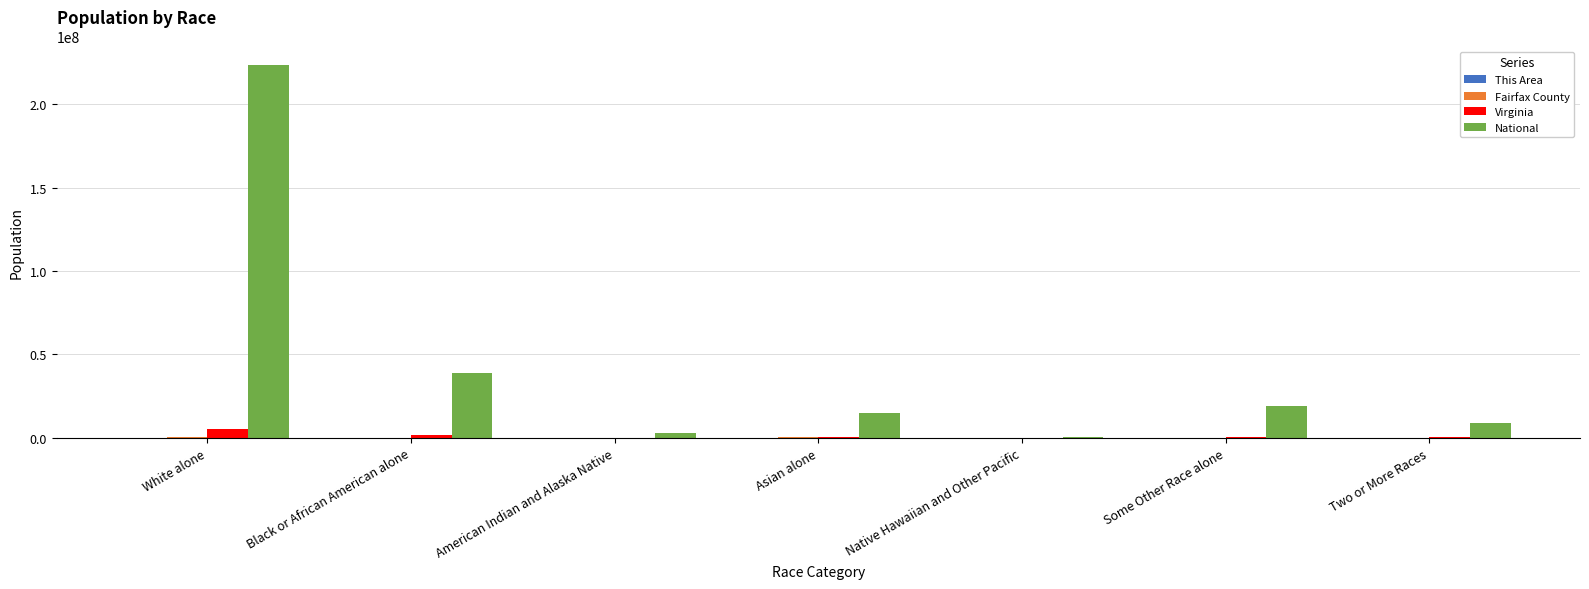

At which category does the chart reach its peak across all series?

White alone